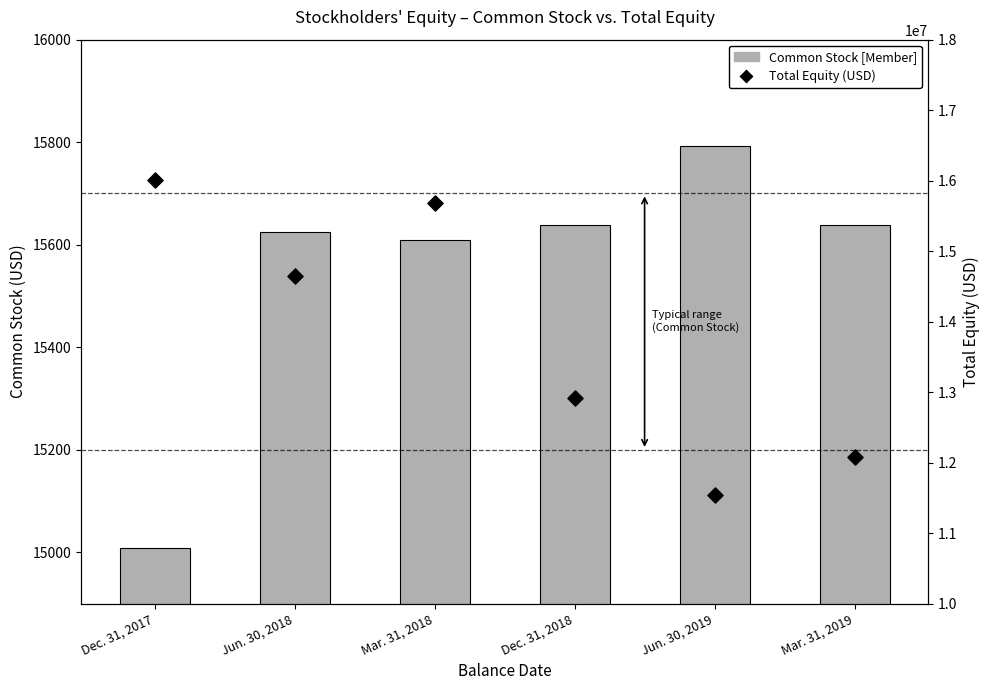

Which series has the largest Y range (max minus min)?

Total Equity (USD)